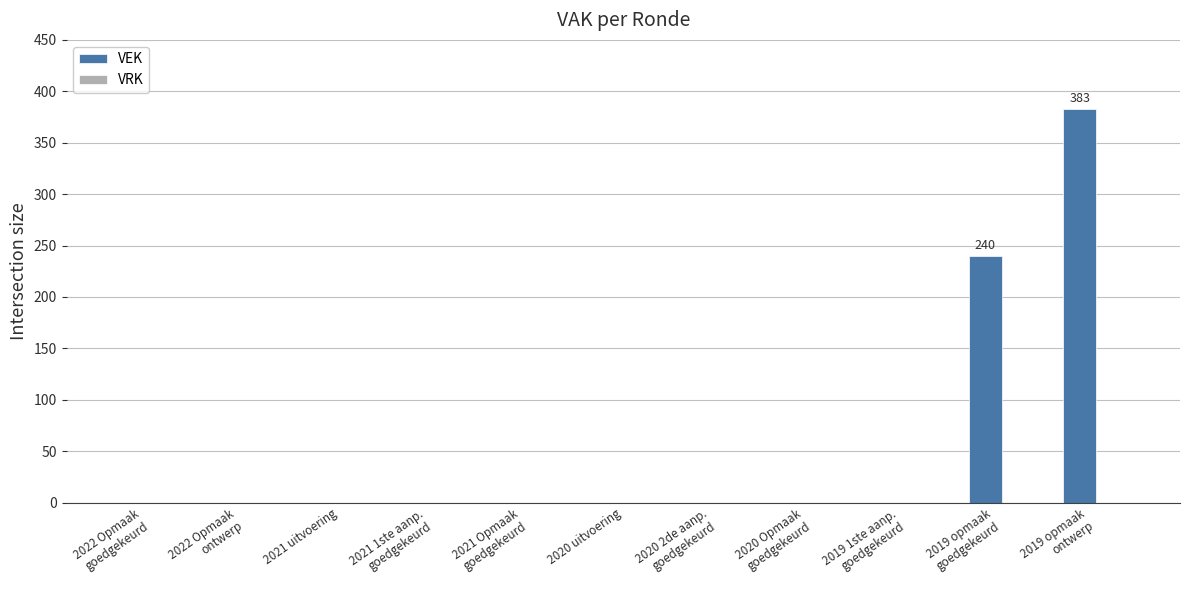

What is the sum of all values?

623